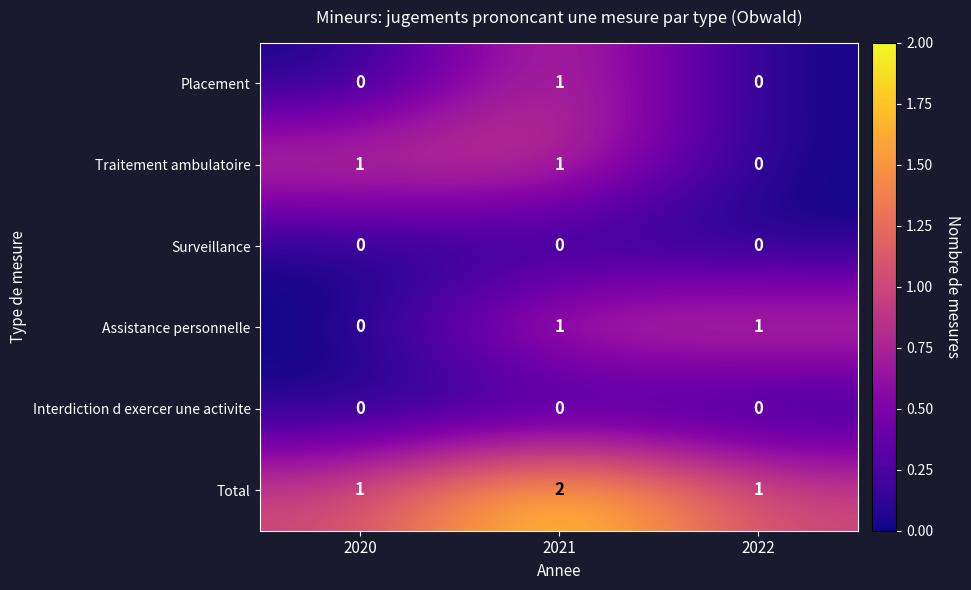

Is it true that Traitement ambulatoire equals 0 at 2022?

True